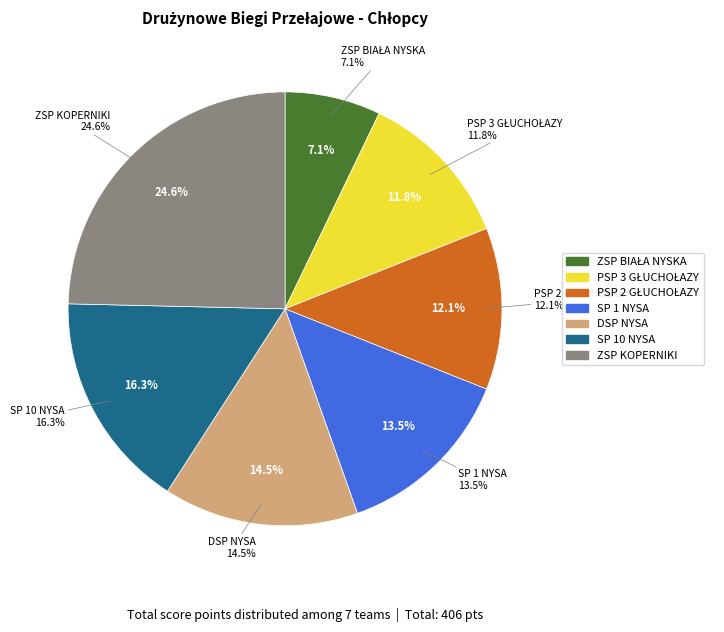

Is there any slice that represents more than half of the pie?

No